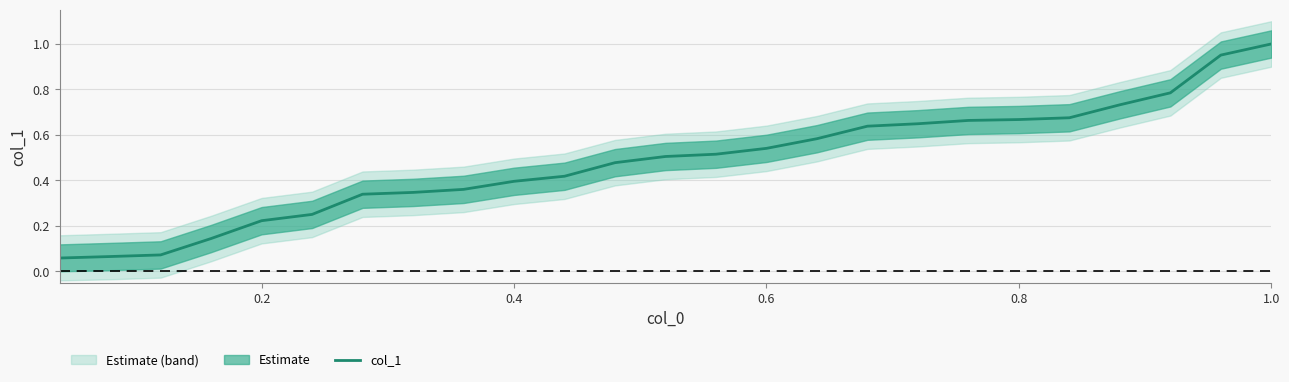

True or false: col_1 has a value of 0.9 at 0.6.

False